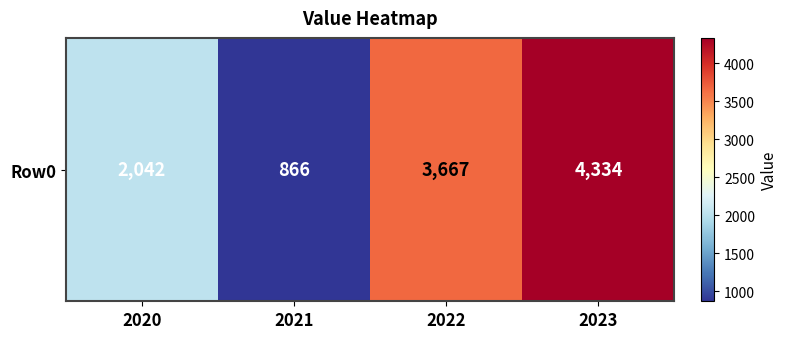

What is the difference between the maximum and minimum values?

3468